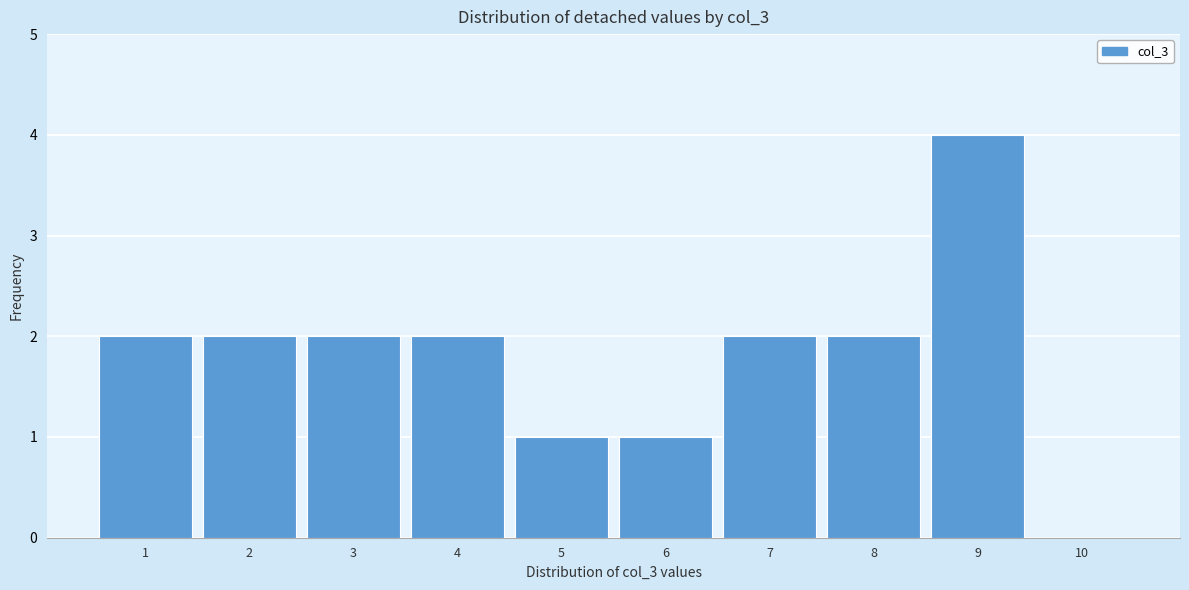

Reading left to right, transcribe this chart: for each bar, give the range it covers on the x-axis and its height. The values are not printed on the chart, so give them approximately, as read against the axis.

0.5 to 1.5: 2
1.5 to 2.5: 2
2.5 to 3.5: 2
3.5 to 4.5: 2
4.5 to 5.5: 1
5.5 to 6.5: 1
6.5 to 7.5: 2
7.5 to 8.5: 2
8.5 to 9.5: 4
9.5 to 10.5: 0